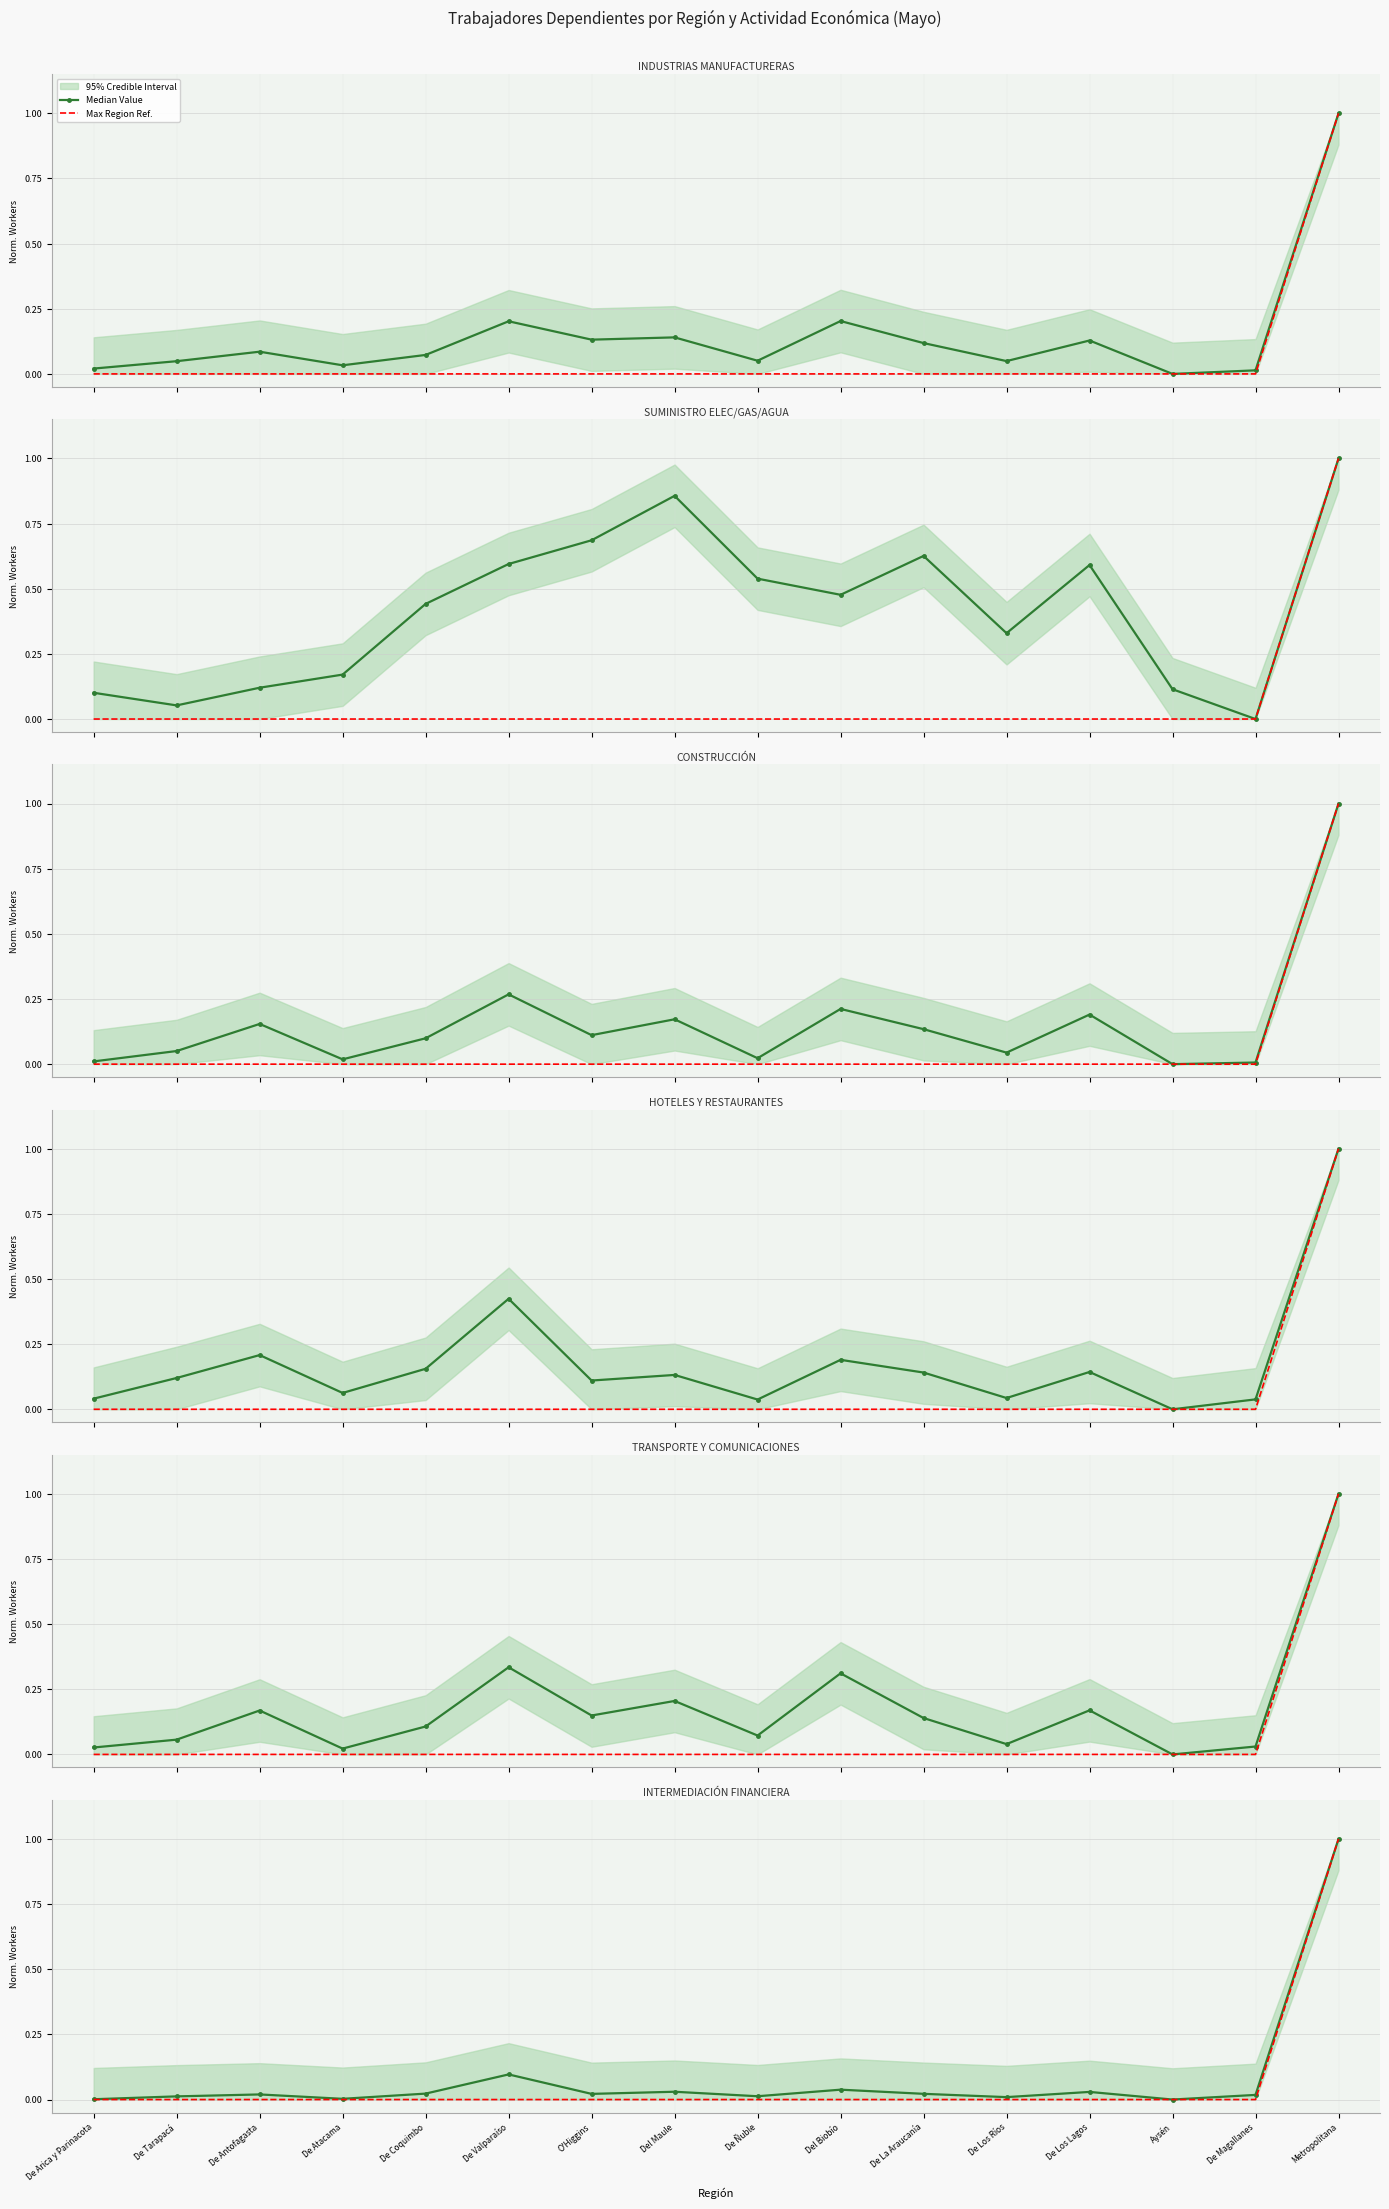

At which category is the sum across all series the highest?

Metropolitana